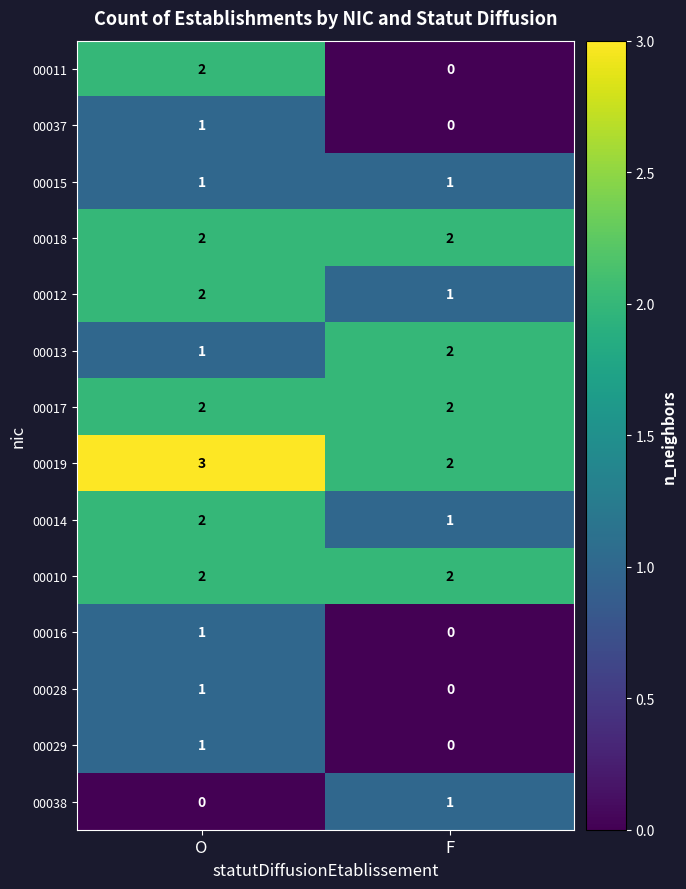

At how many categories does at least one series exceed 1?

2